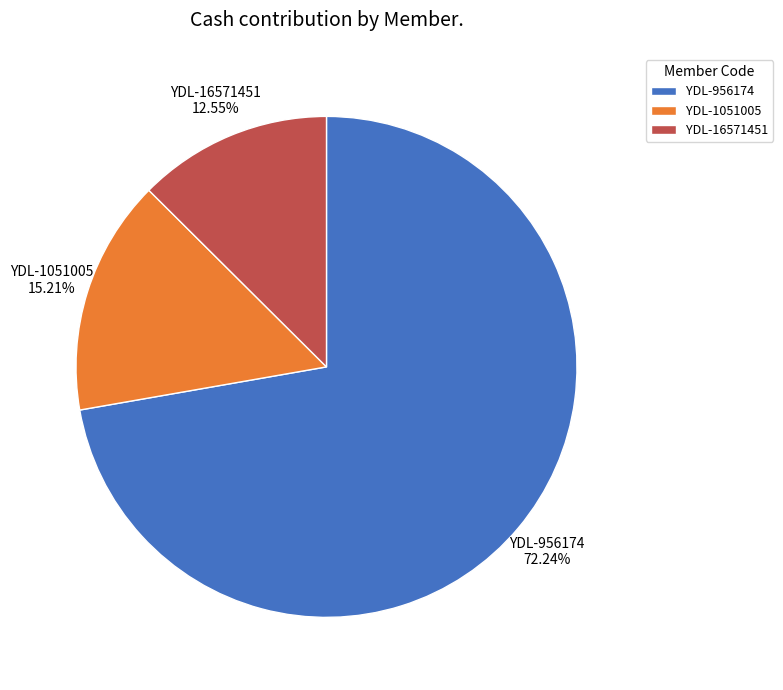

Rank the categories by value from highest to lowest.

YDL-956174, YDL-1051005, YDL-16571451